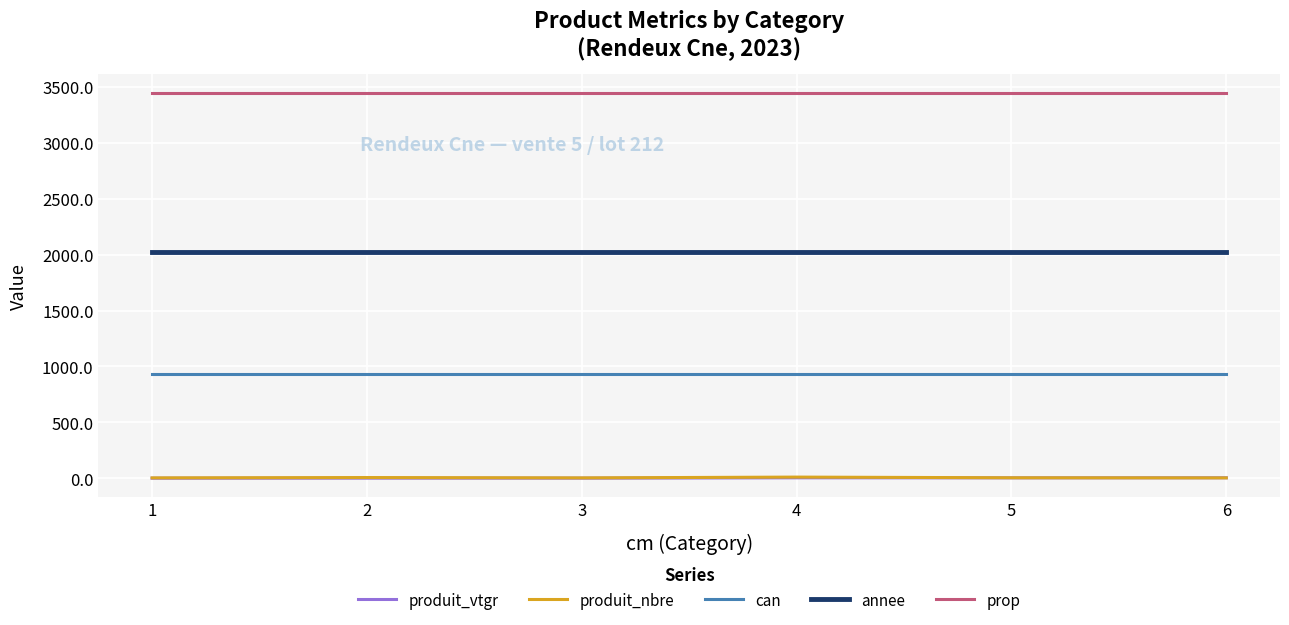

What is the greatest value displayed?

3443.0